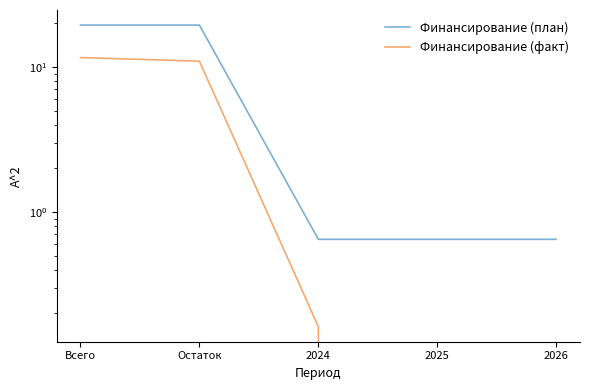

True or false: Финансирование (факт) has more than 0 interior local peaks.

False